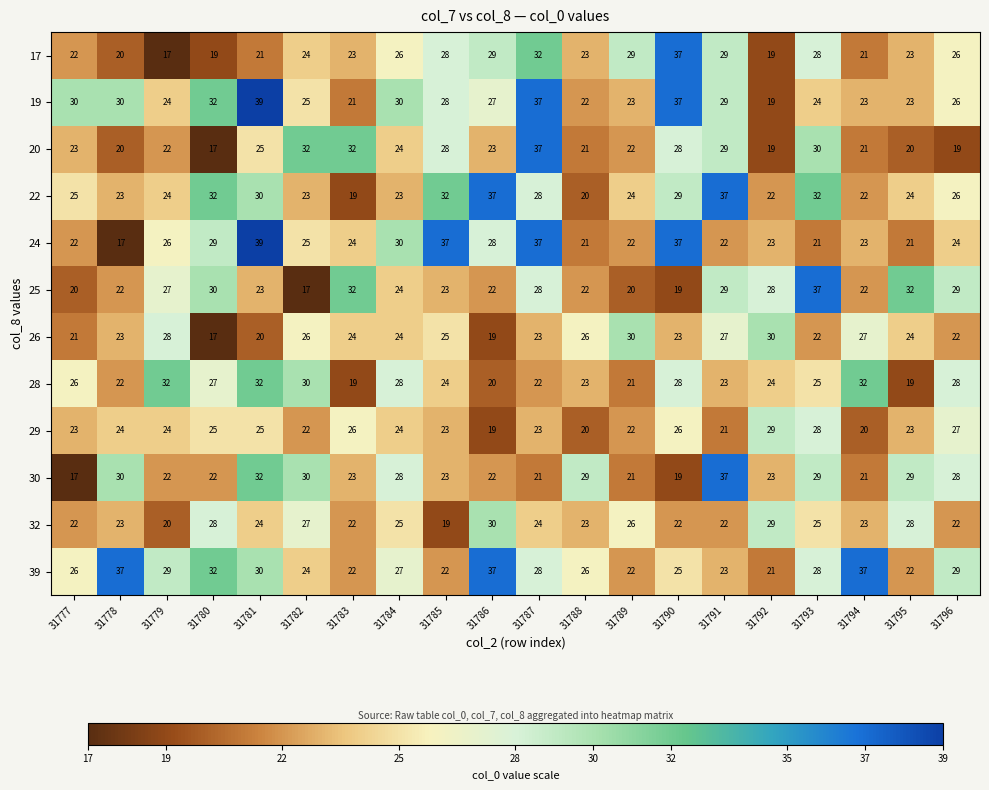

What is the total value across all series at 31796?

306